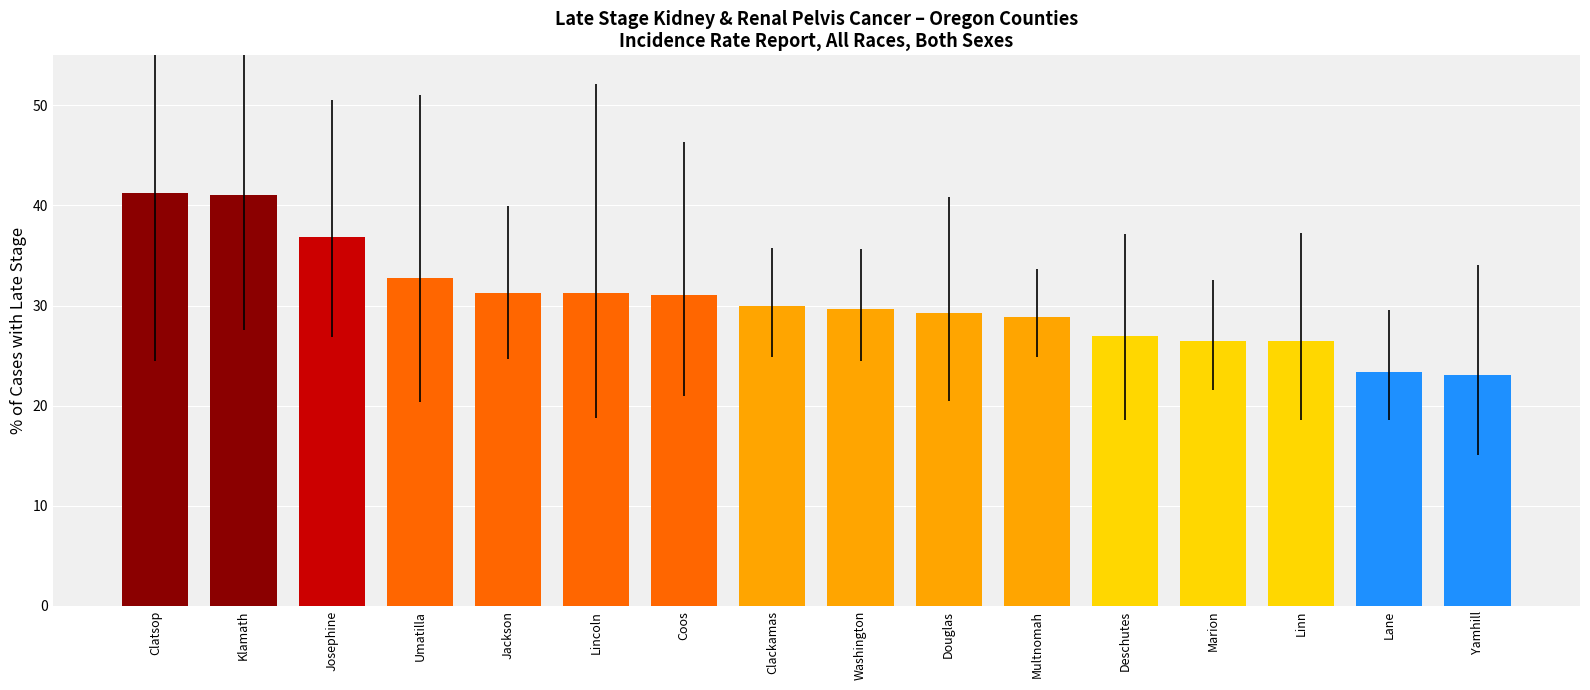

What is the label of the 1st bar from the left?

Clatsop